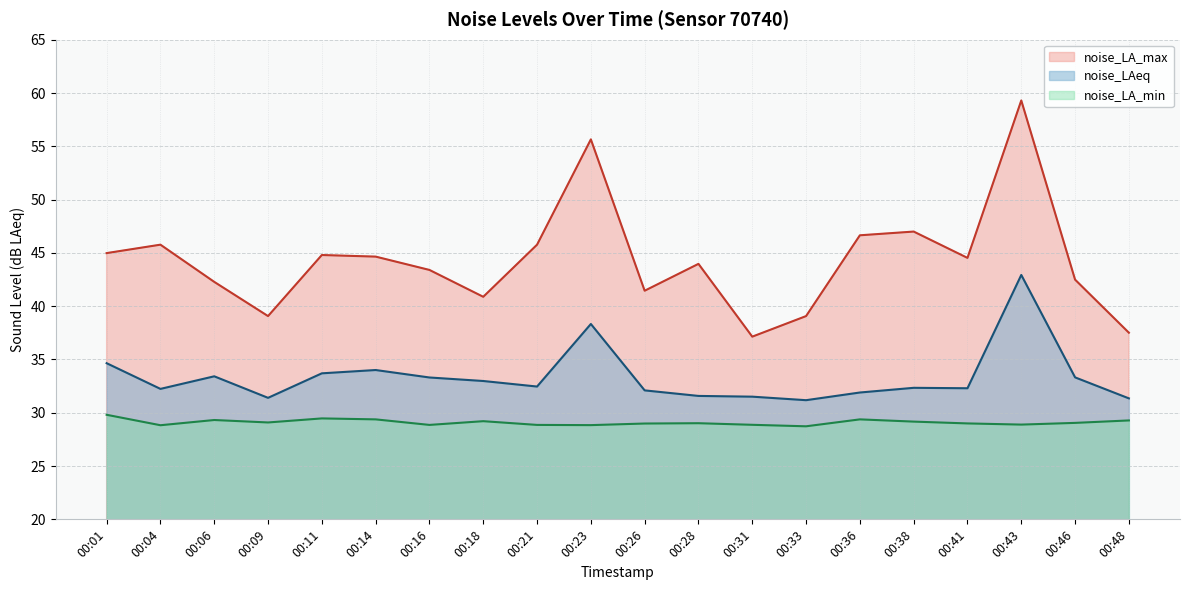

What is the difference between the highest and lowest values at 00:31?

8.3